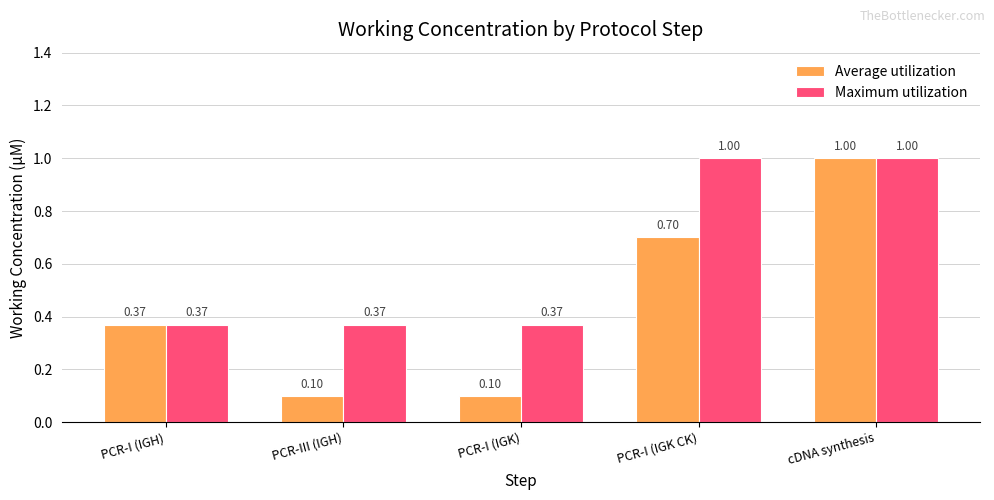

Rank the series at PCR-III (IGH) from lowest to highest value.

Average utilization, Maximum utilization